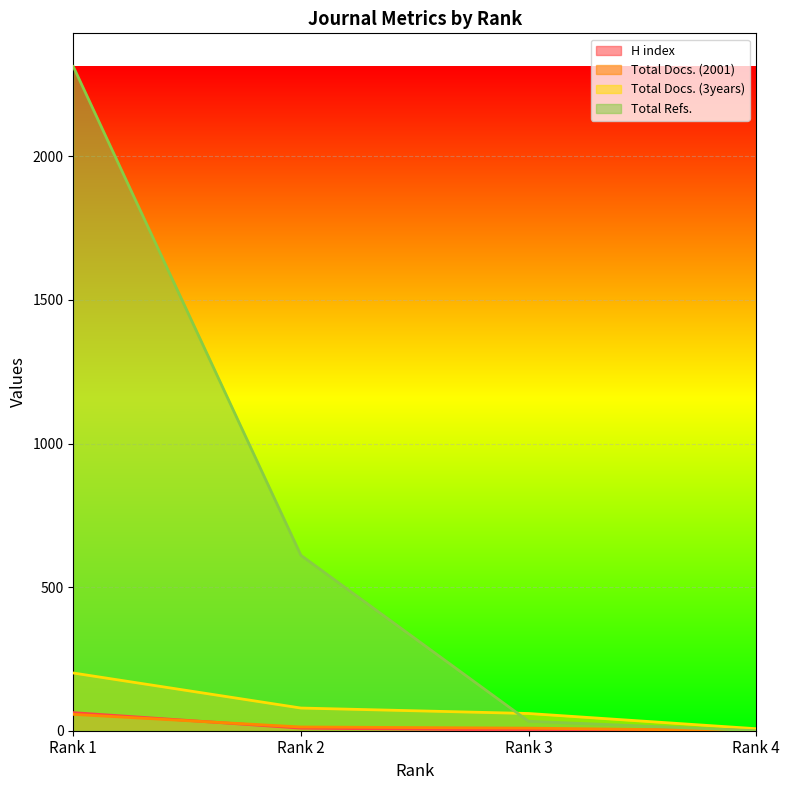

What is the minimum value for H index?

2